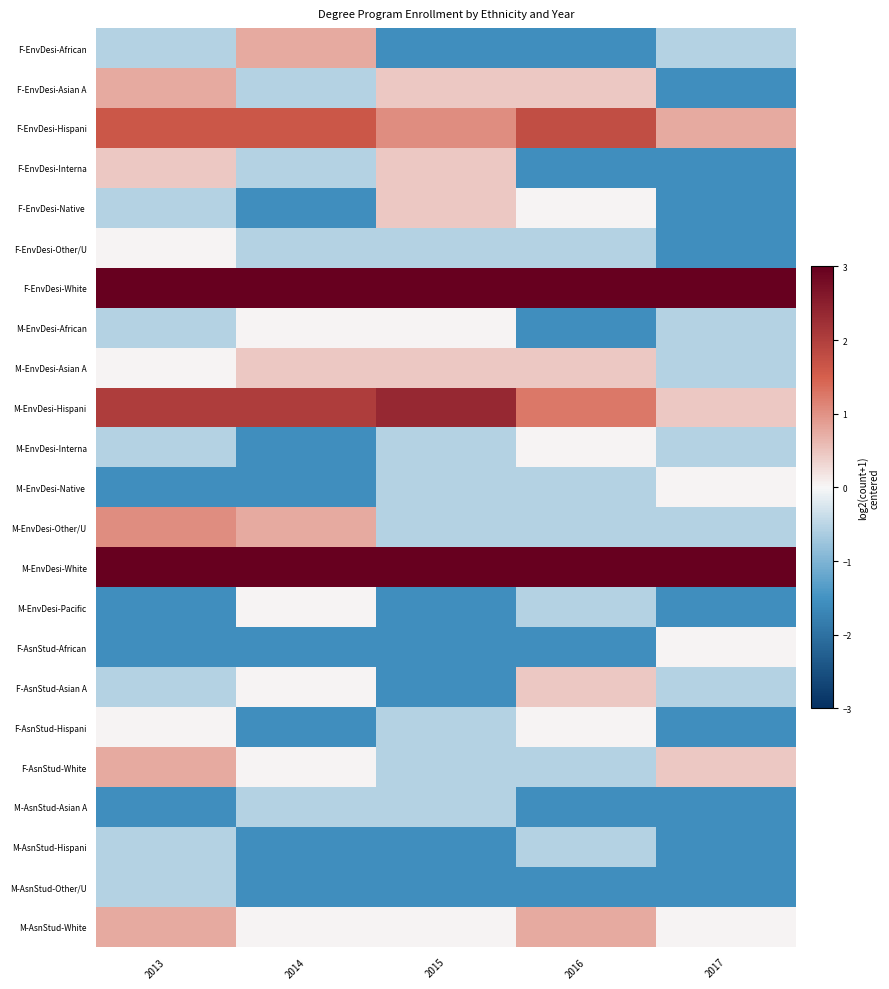

At which category is the sum across all series the highest?

2013